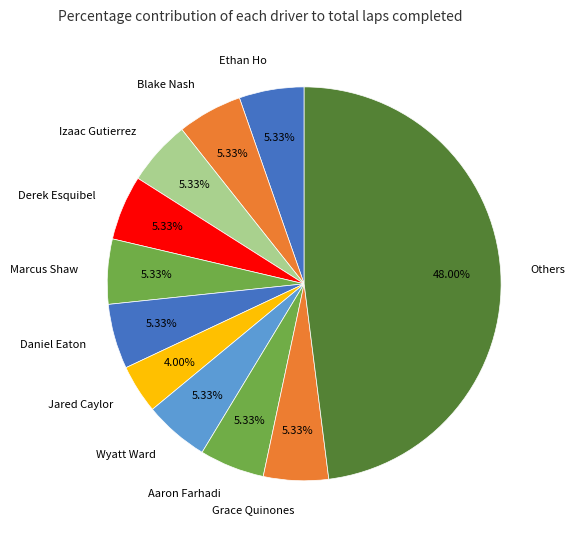

Approximately how many times larger is the value at Wyatt Ward compared to Derek Esquibel?

1.0